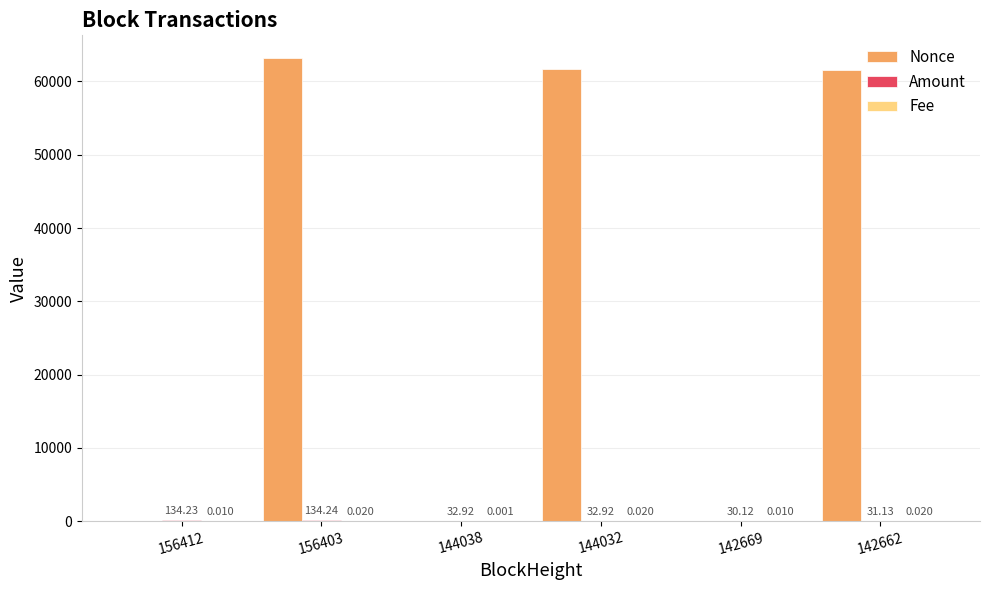

Between 156403 and 144032, which series saw the biggest shift?

Nonce